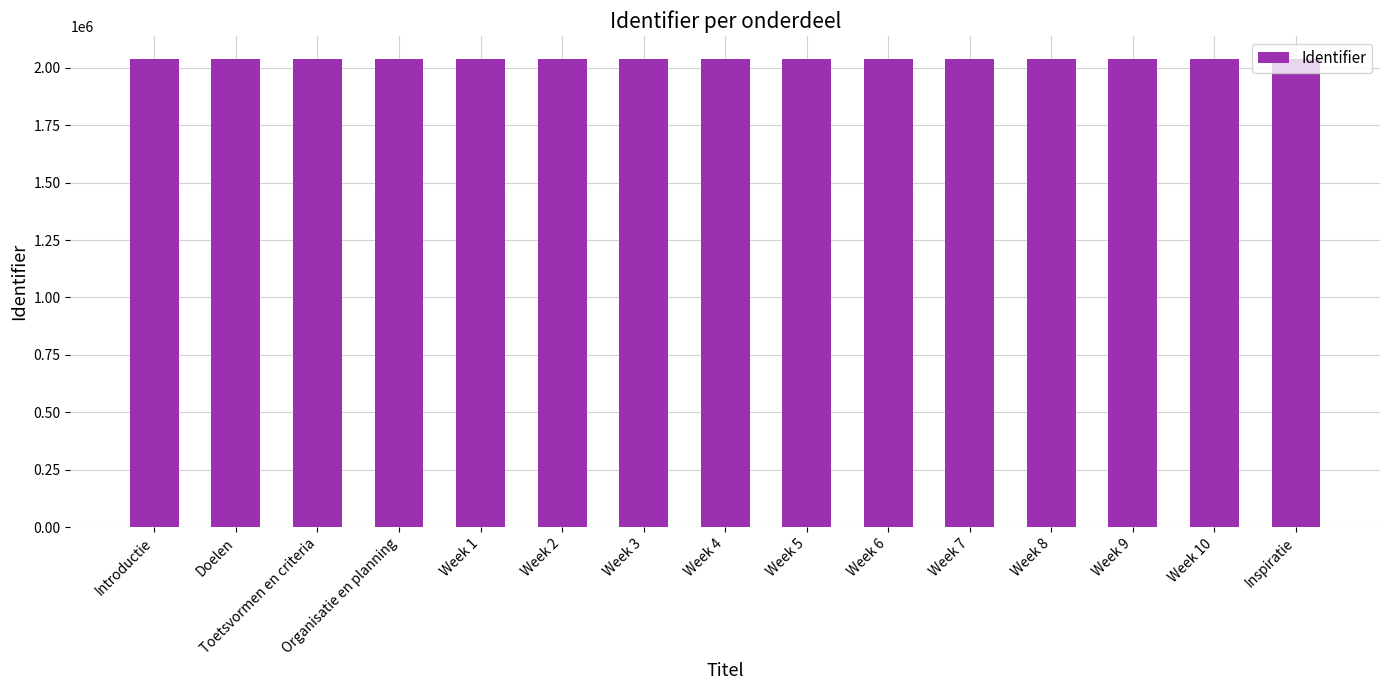

The value at Week 5 is 697490. True or false?

False